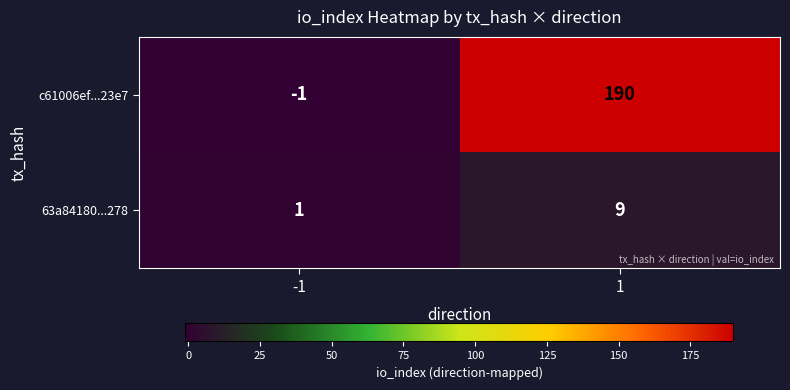

List the series in order of their peak value, lowest first.

63a84180...278, c61006ef...23e7